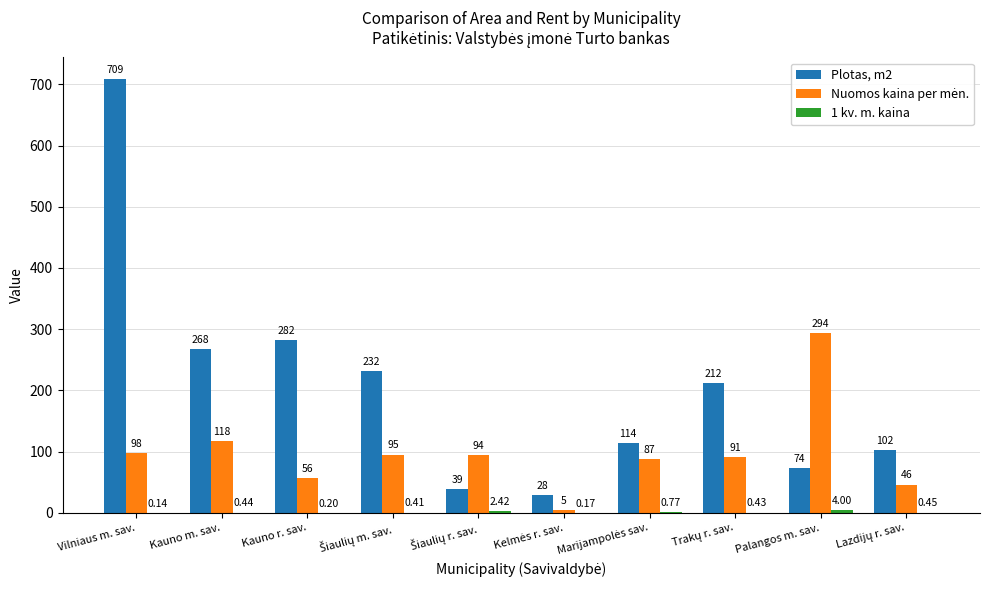

How many series are shown in this chart?

3